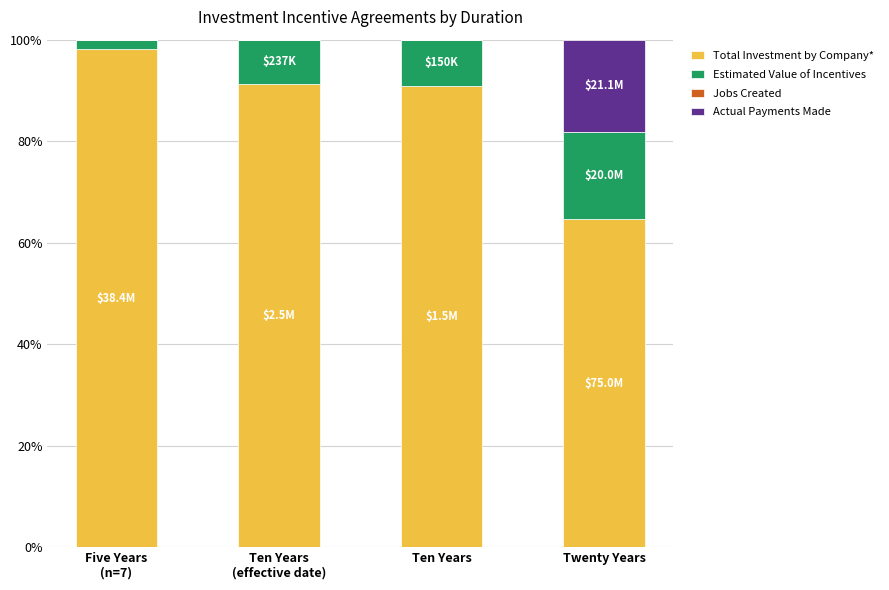

What is the highest value of the Total Investment by Company* series?

98.1